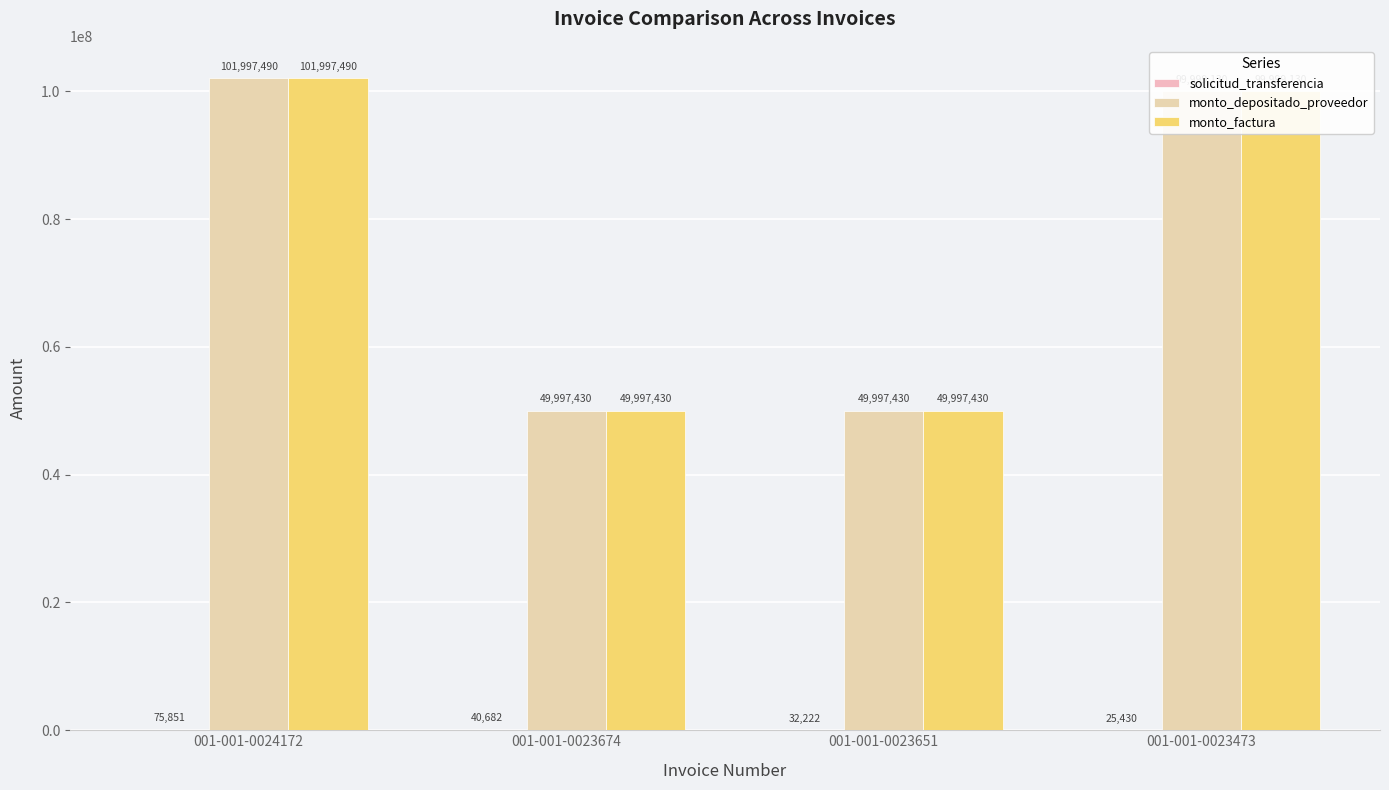

What is the spread (max minus min) of values at 001-001-0023473?

99973700